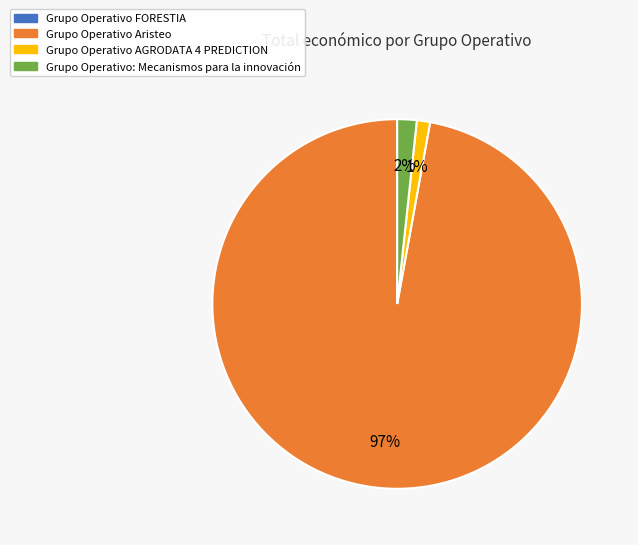

To the nearest percent, what is the average slice percentage?

33%